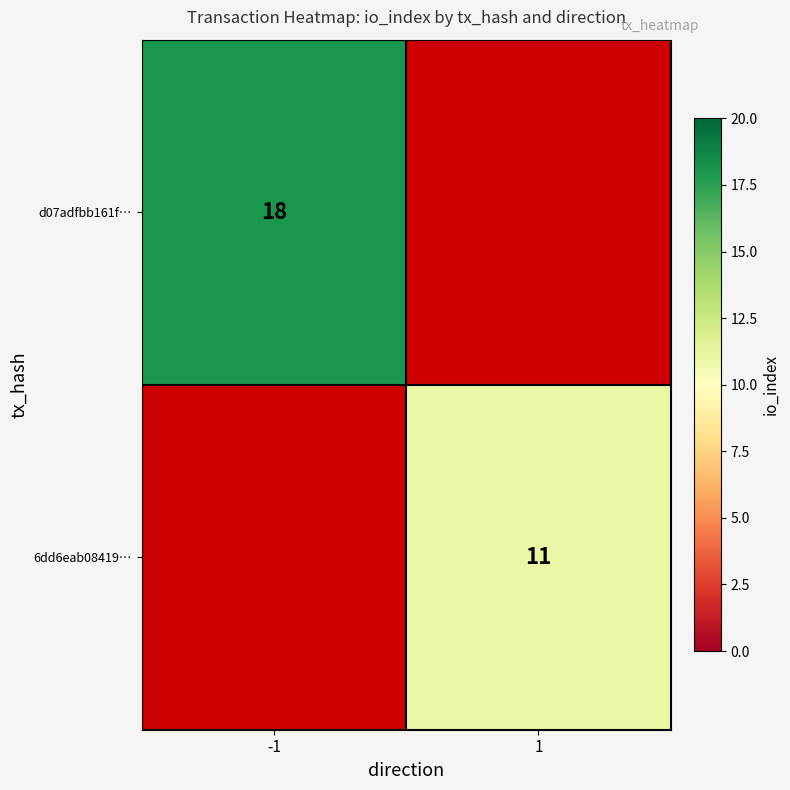

Is the value of d07adfbb161f… at -1 greater than the value of 6dd6eab08419… at 1?

Yes